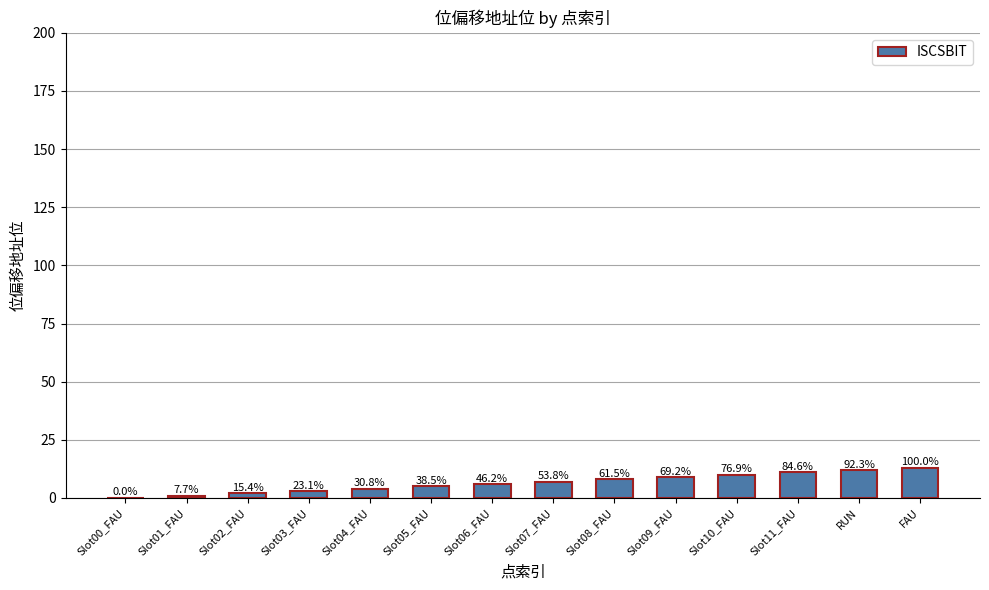

Reading left to right, extract all data points from this chart.

Slot00_FAU=0	Slot01_FAU=1	Slot02_FAU=2	Slot03_FAU=3	Slot04_FAU=4	Slot05_FAU=5	Slot06_FAU=6	Slot07_FAU=7	Slot08_FAU=8	Slot09_FAU=9	Slot10_FAU=10	Slot11_FAU=11	RUN=12	FAU=13